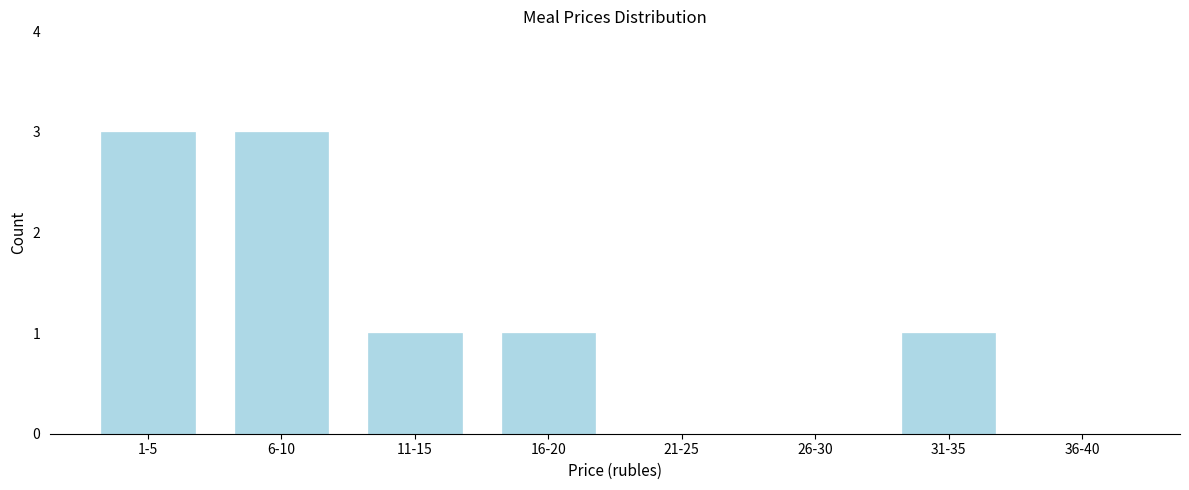

Reading left to right, transcribe all the data shown in this chart.

1-5=3	6-10=3	11-15=1	16-20=1	21-25=0	26-30=0	31-35=1	36-40=0